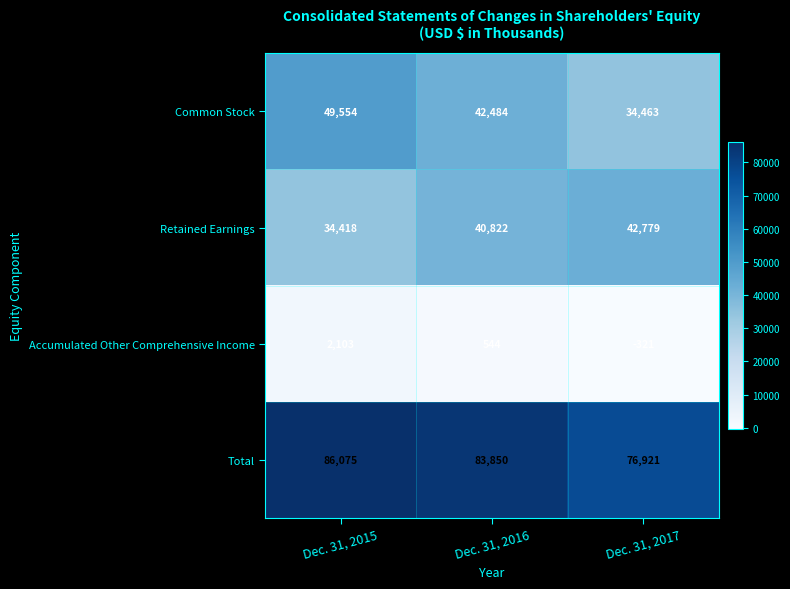

Reading left to right, transcribe all the data shown in this chart.

Common Stock: Dec. 31, 2015=49554	Dec. 31, 2016=42484	Dec. 31, 2017=34463
Retained Earnings: Dec. 31, 2015=34418	Dec. 31, 2016=40822	Dec. 31, 2017=42779
Accumulated Other Comprehensive Income: Dec. 31, 2015=2103	Dec. 31, 2016=544	Dec. 31, 2017=-321
Total: Dec. 31, 2015=86075	Dec. 31, 2016=83850	Dec. 31, 2017=76921